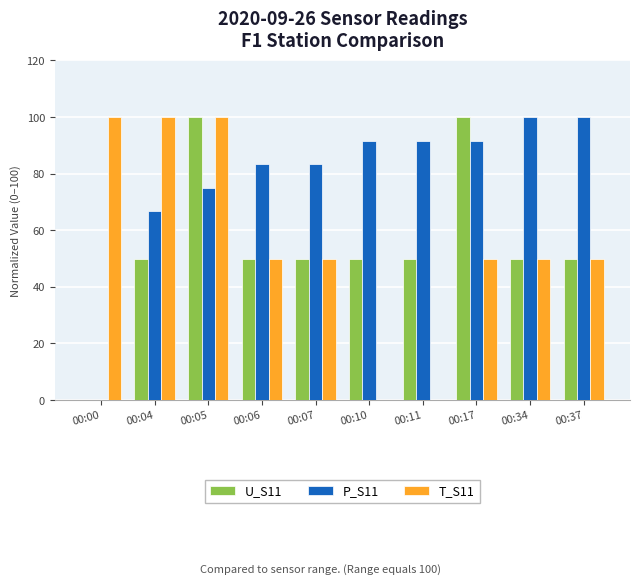

What is the total value across all series at 00:17?

241.7